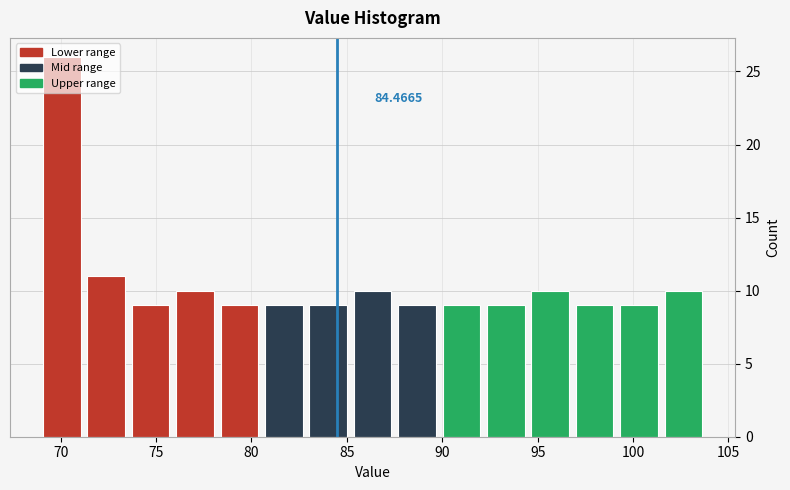

Over which range of the x-axis is the bar tallest?

69.0 to 71.0